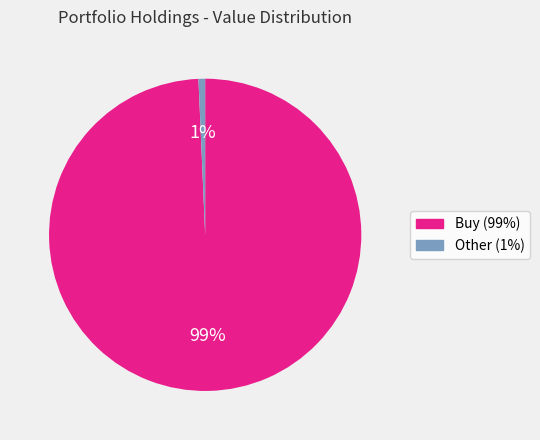

To the nearest percent, what is the average slice percentage?

50%